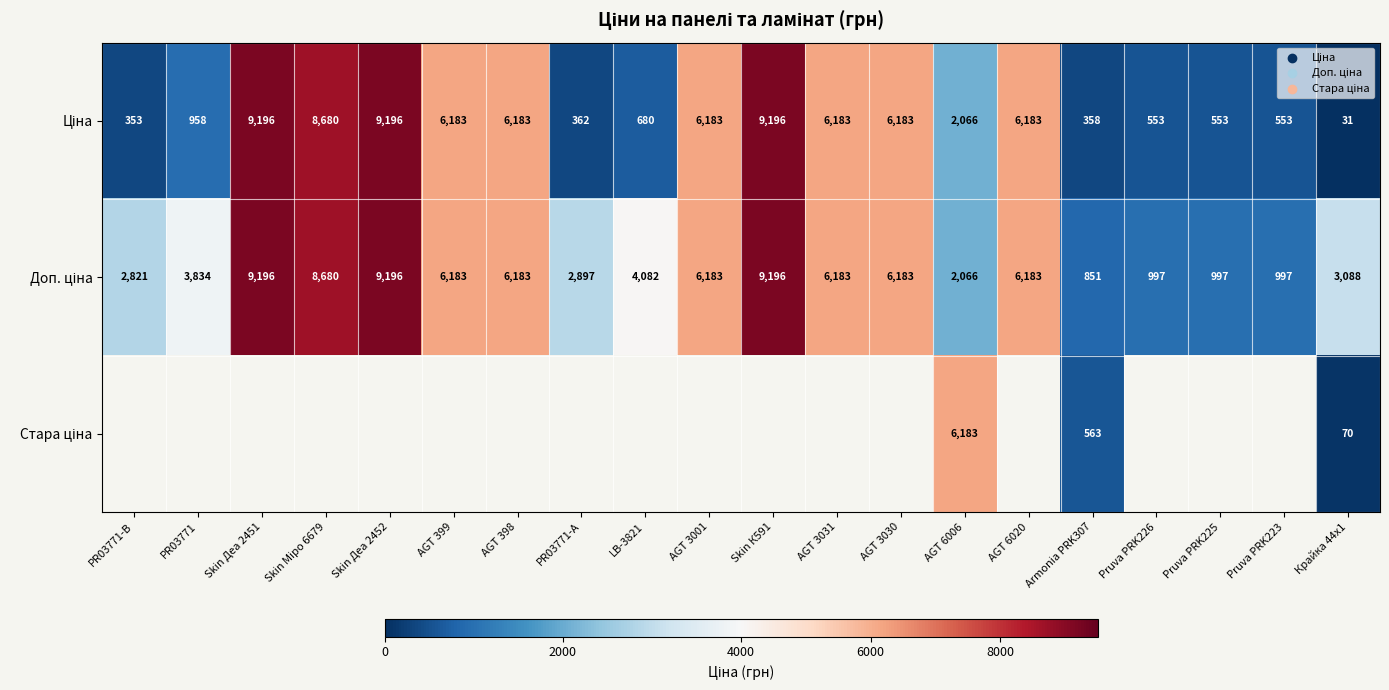

What is the maximum value shown in the chart?

9196.3